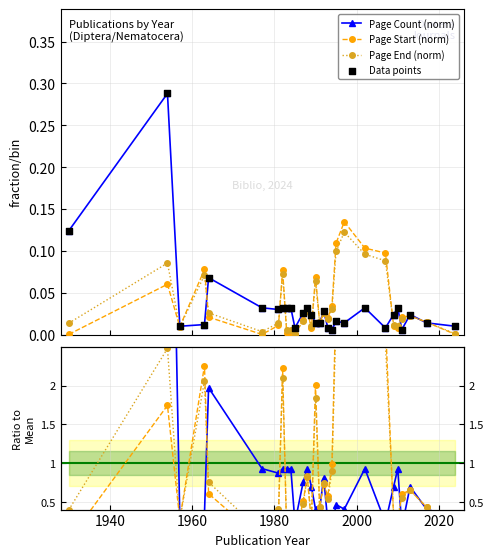

Which series reaches the maximum Y coordinate?

Page Count